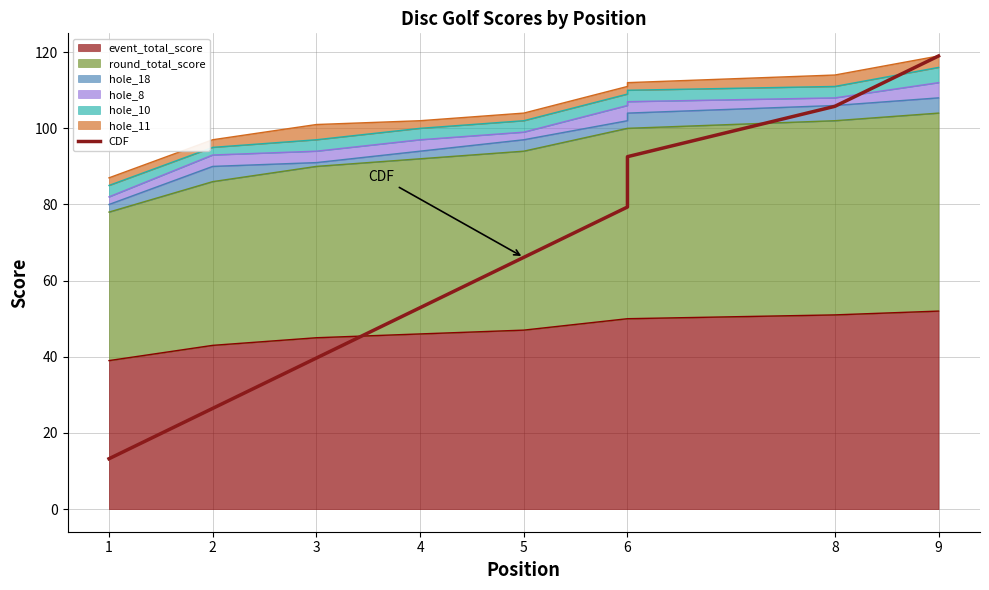

The chart shows a value of 190.4 at 9. True or false?

False